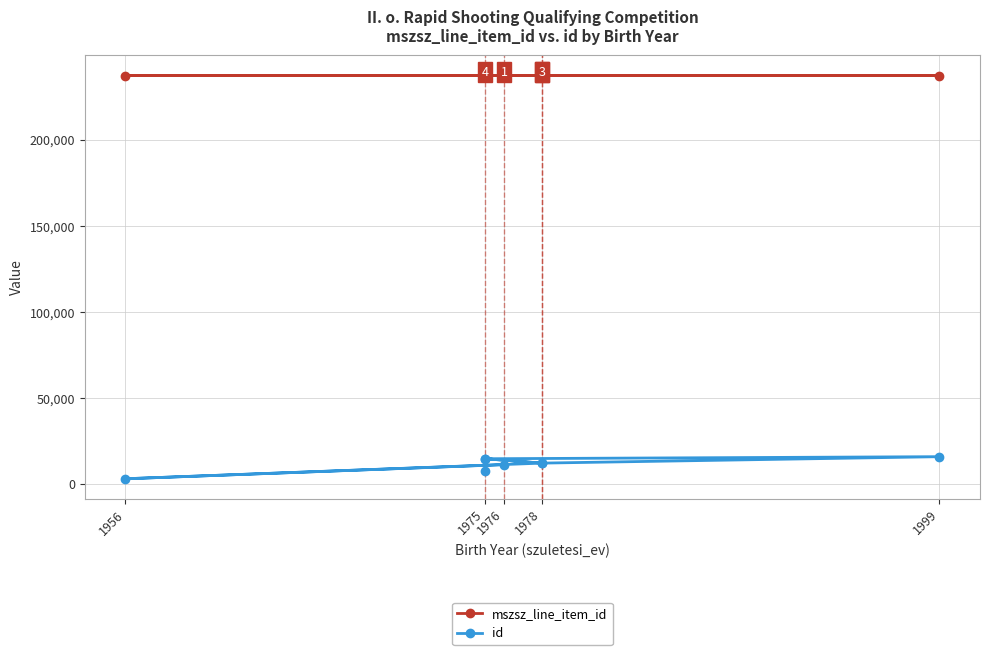

What is the total value across all series at 1999?

253529